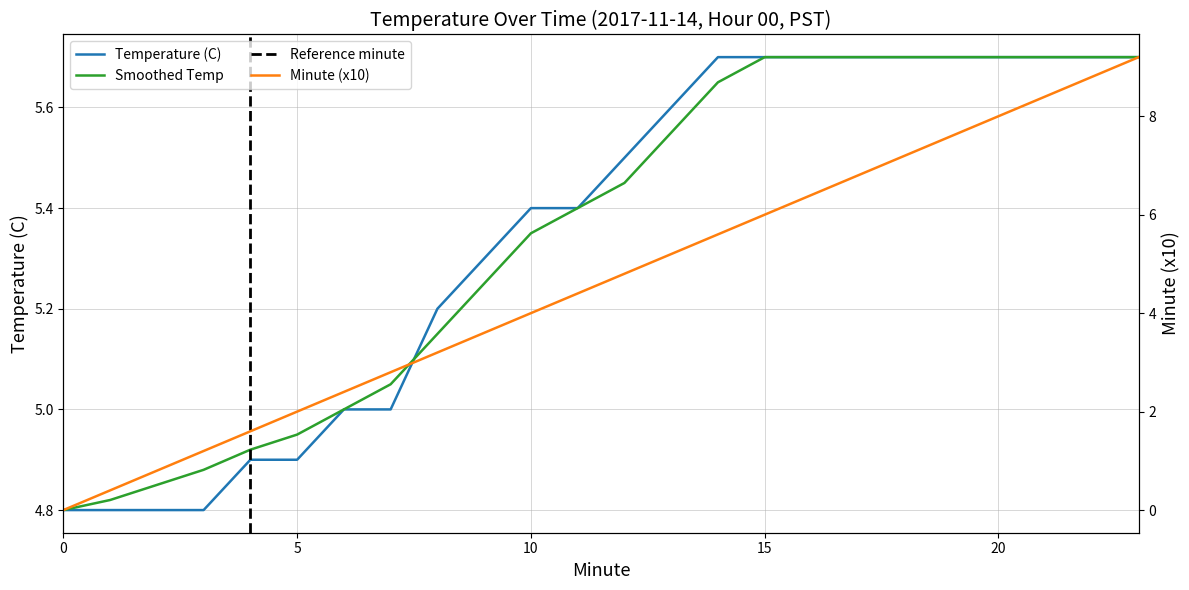

What is the difference between the maximum and second lowest values in the Smoothed Temp series?

0.9